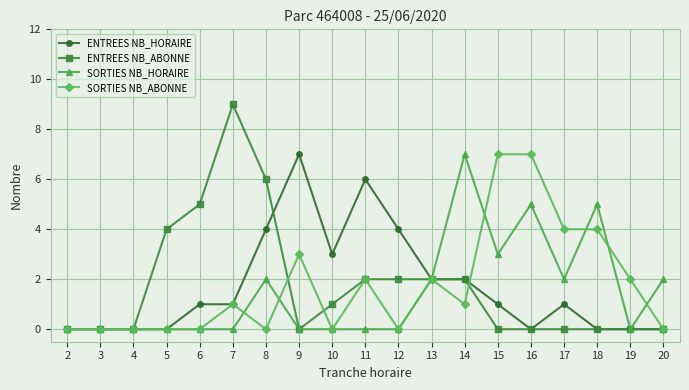

What is the highest value of the SORTIES NB_HORAIRE series?

7